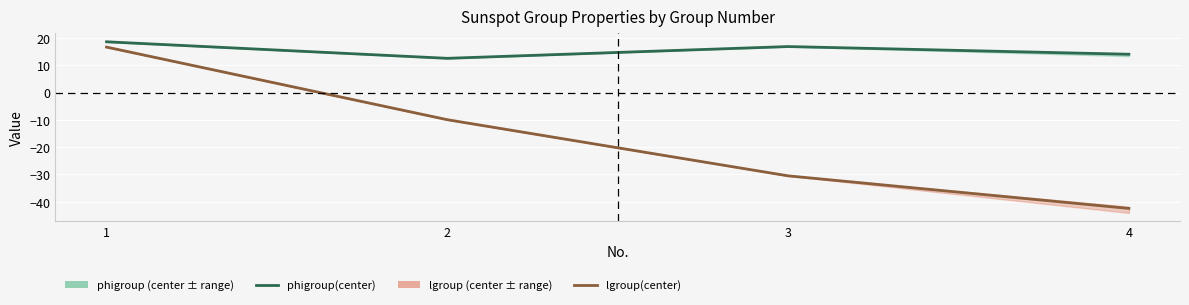

What is the difference between the phigroup(center) values at 3 and 4?

2.8